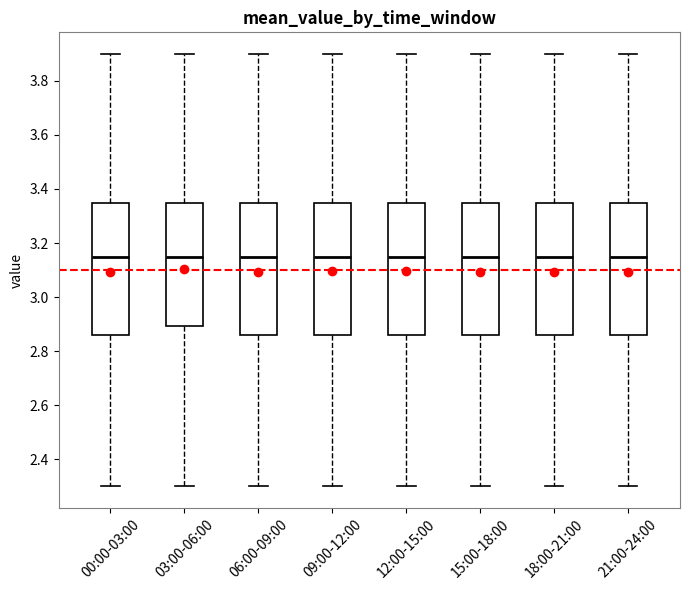

Where is the lower edge of the box for 15:00-18:00 on the y-axis? The values are not printed on the chart, so give them approximately, as read against the axis.

2.86